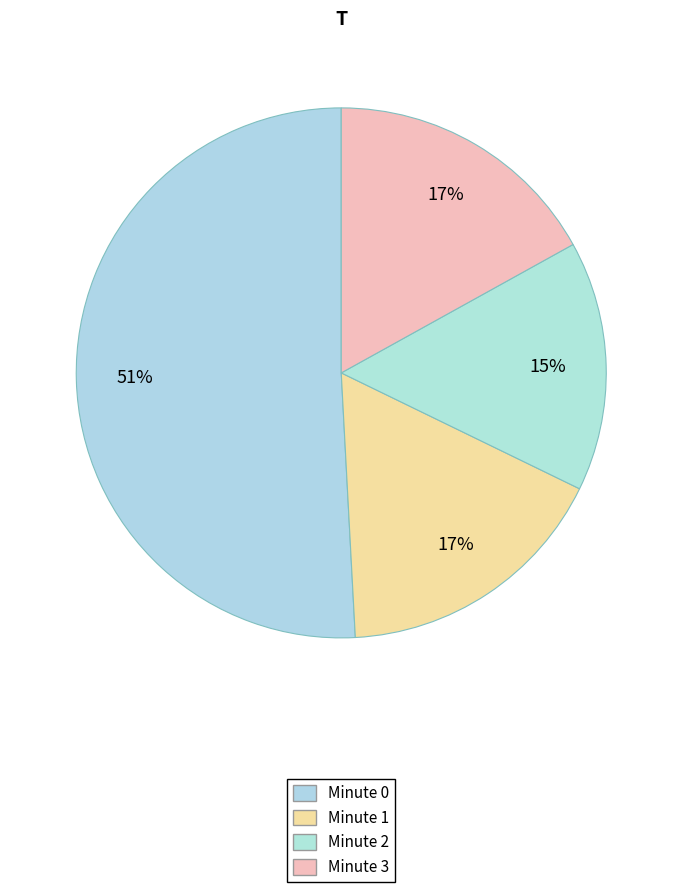

How many slices are in this pie chart?

4